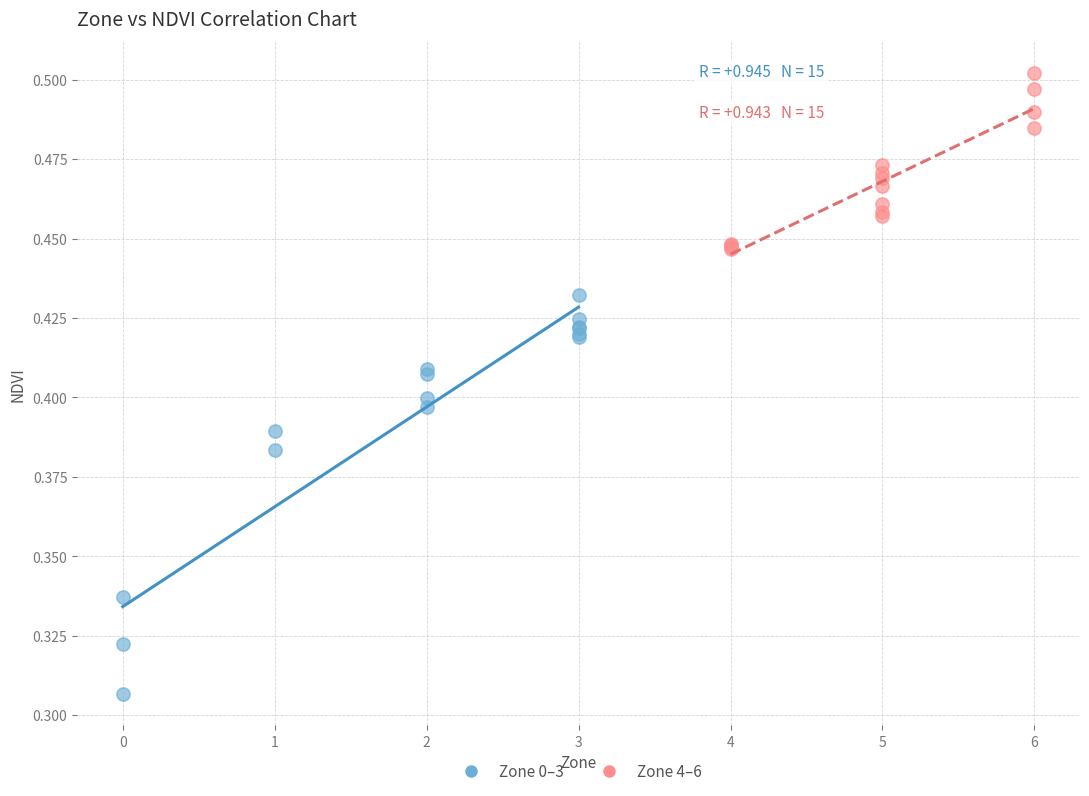

What are all the series names shown in the legend?

Zone 0–3, Zone 4–6